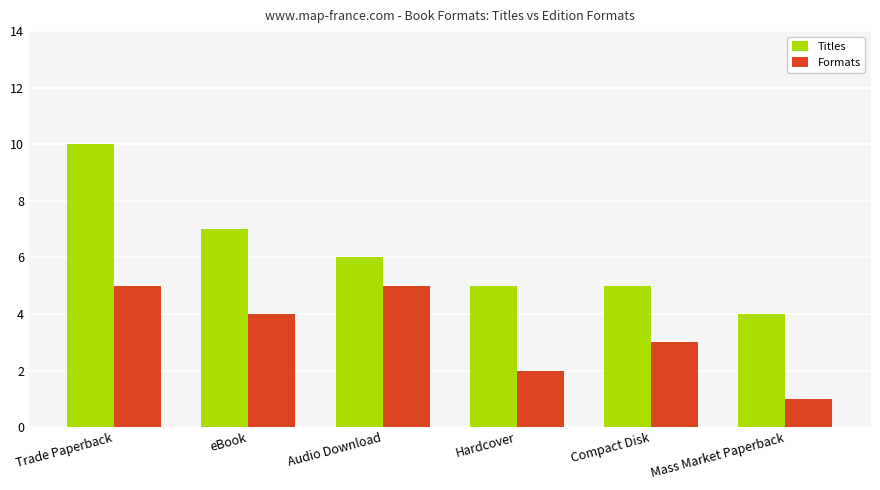

What is the label of the 1st bar from the left?

Trade Paperback